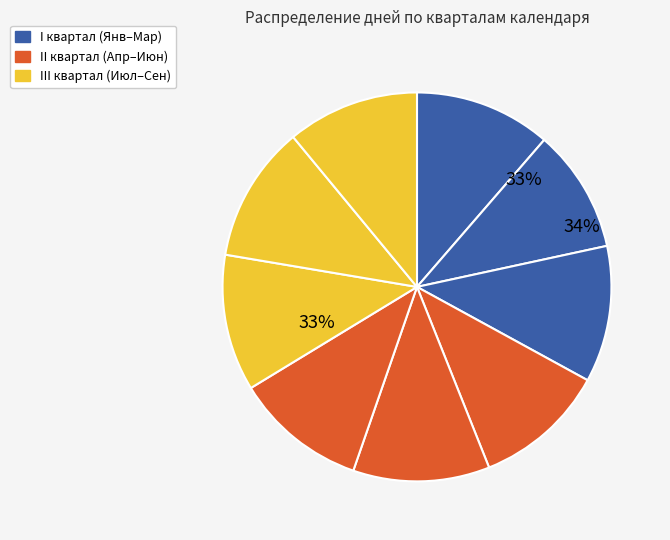

How many slices are in this pie chart?

9